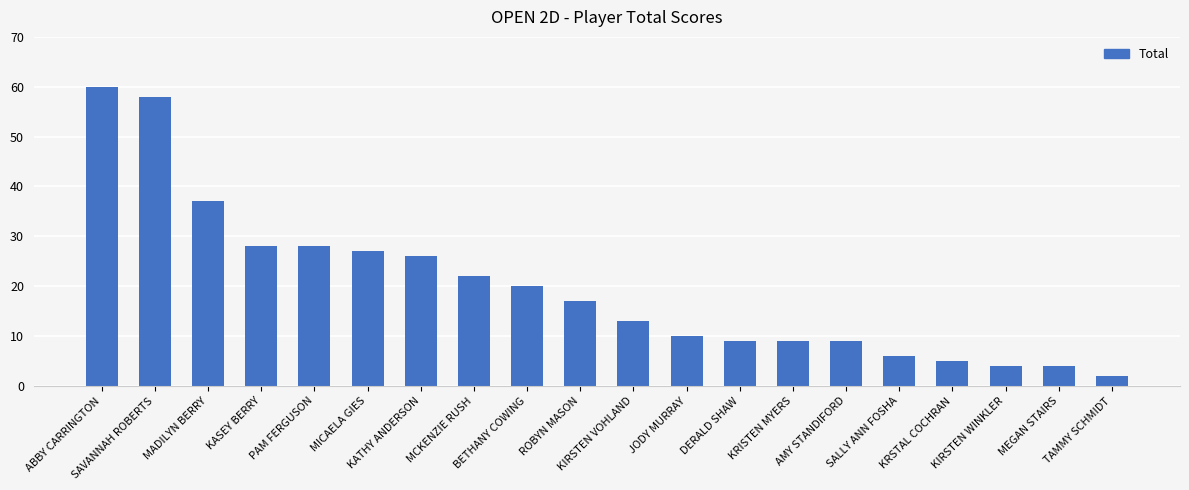

At which category does the chart reach its minimum across all series?

TAMMY SCHMIDT